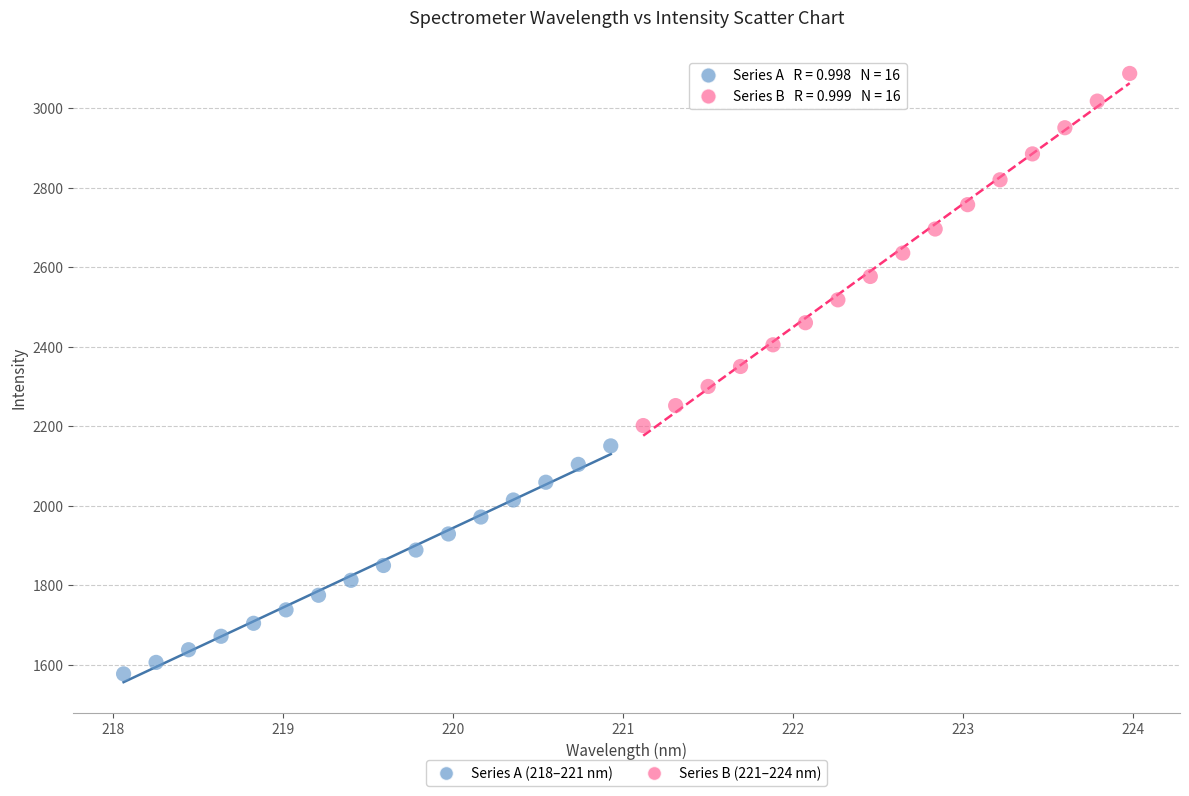

Which series has the widest spread of Y values?

Series B (221–224 nm)